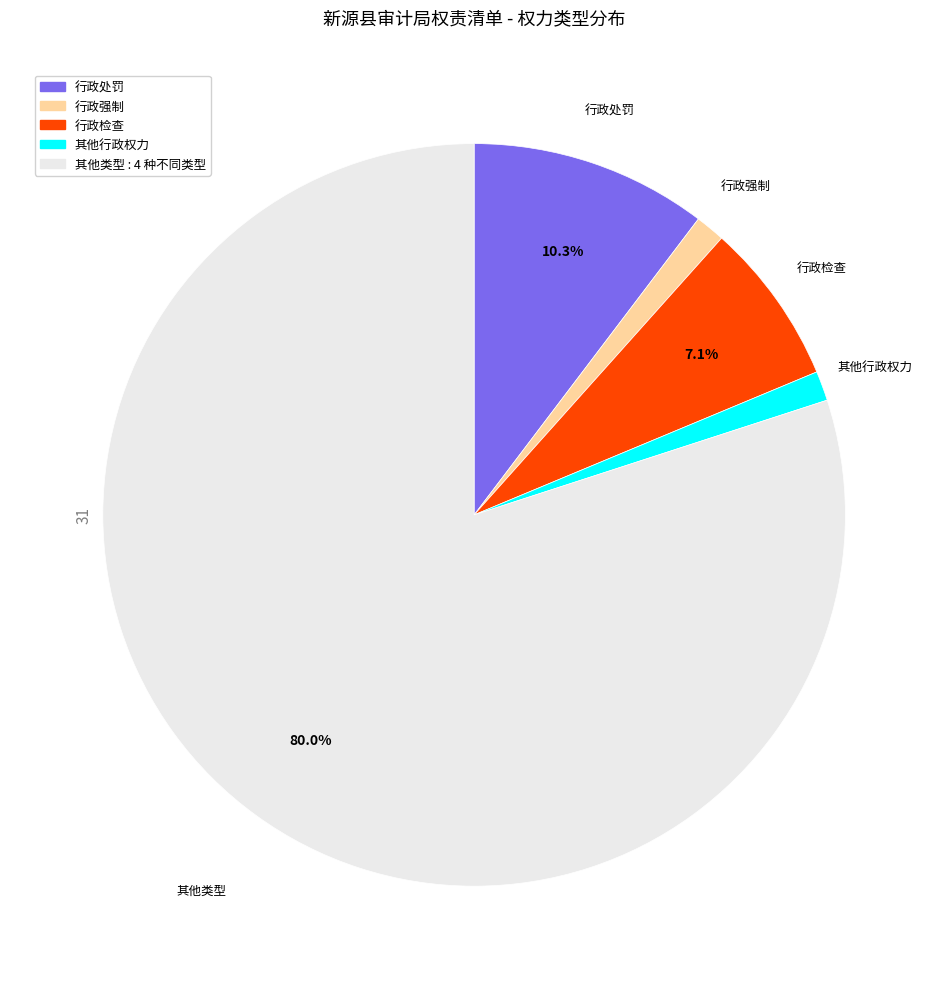

How many slices are in this pie chart?

5